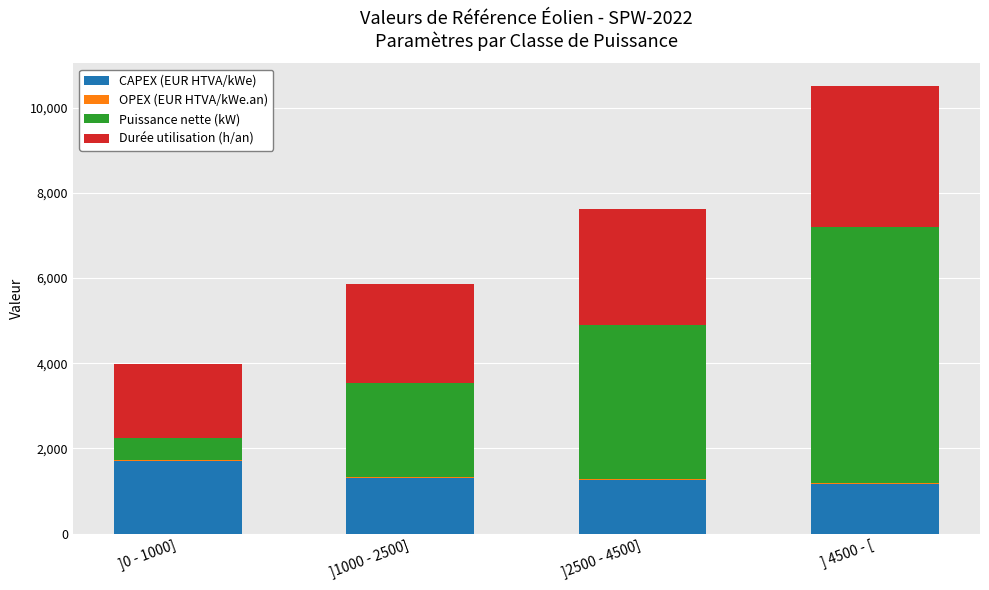

What is the highest value of the CAPEX (EUR HTVA/kWe) series?

1701.0